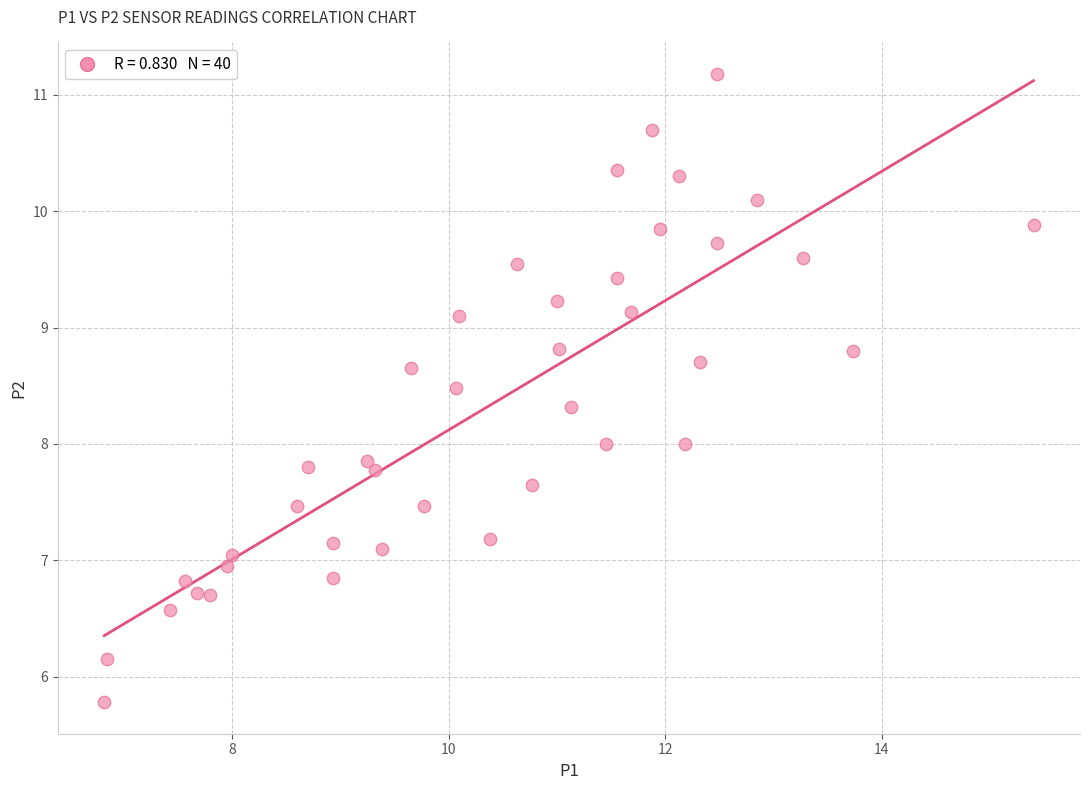

What is the range of Y values (max minus min)?

5.4